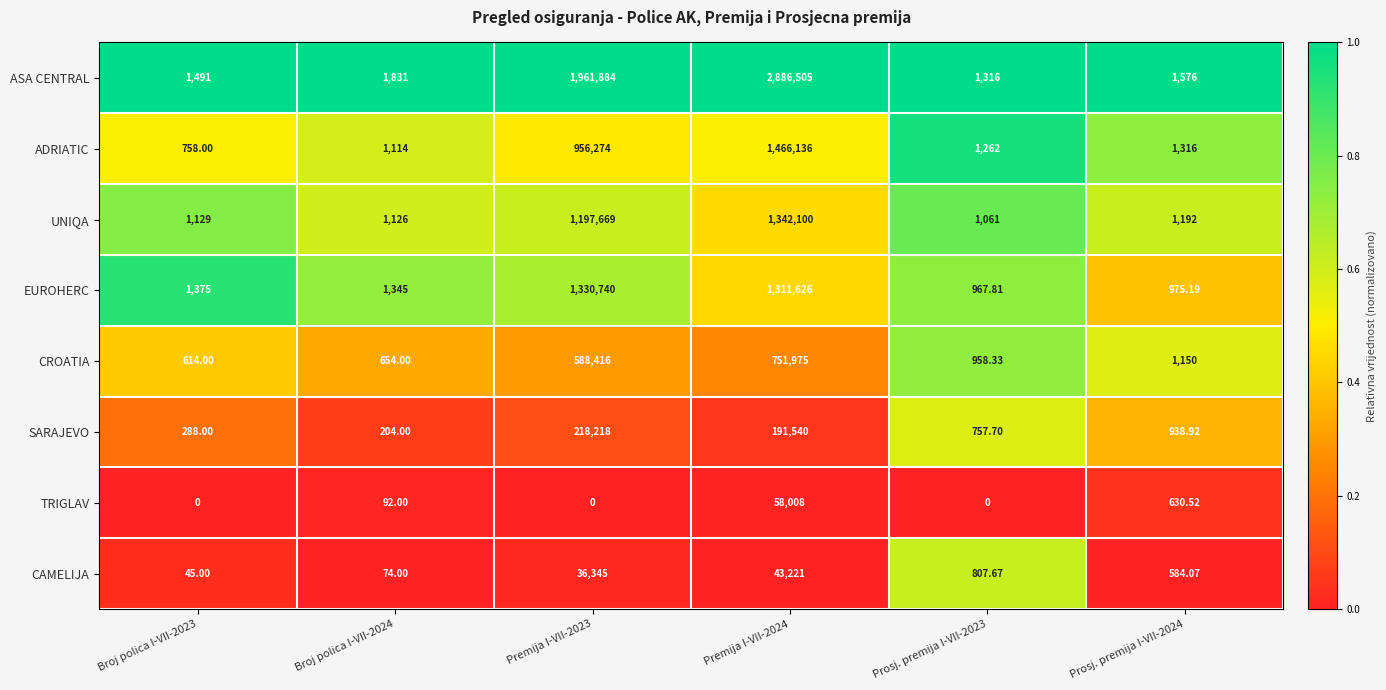

Rank the series at Premija I-VII-2023 from highest to lowest value.

ASA CENTRAL, EUROHERC, UNIQA, ADRIATIC, CROATIA, SARAJEVO, CAMELIJA, TRIGLAV